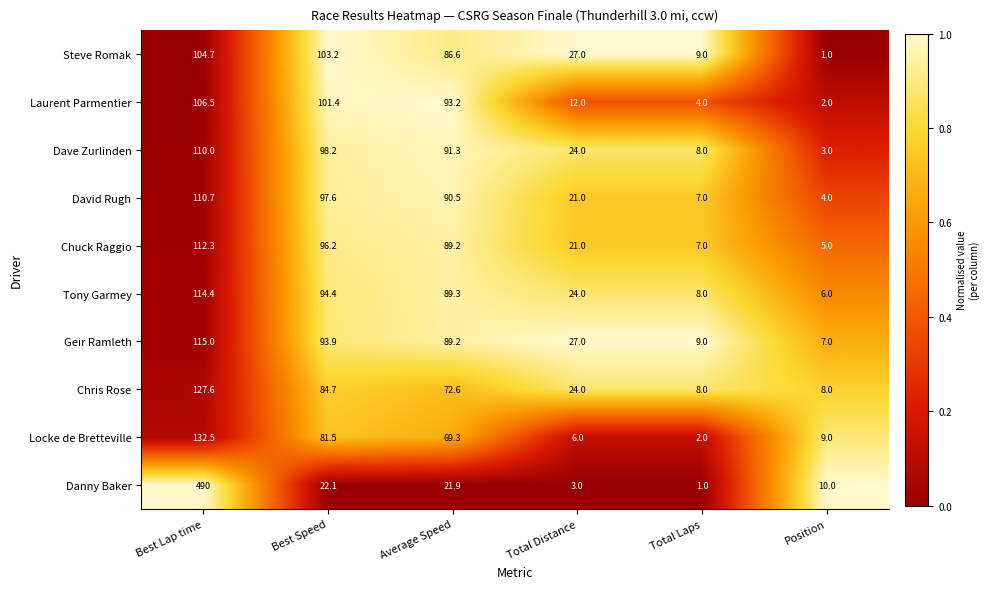

What is the sum of all Chris Rose values?

324.9